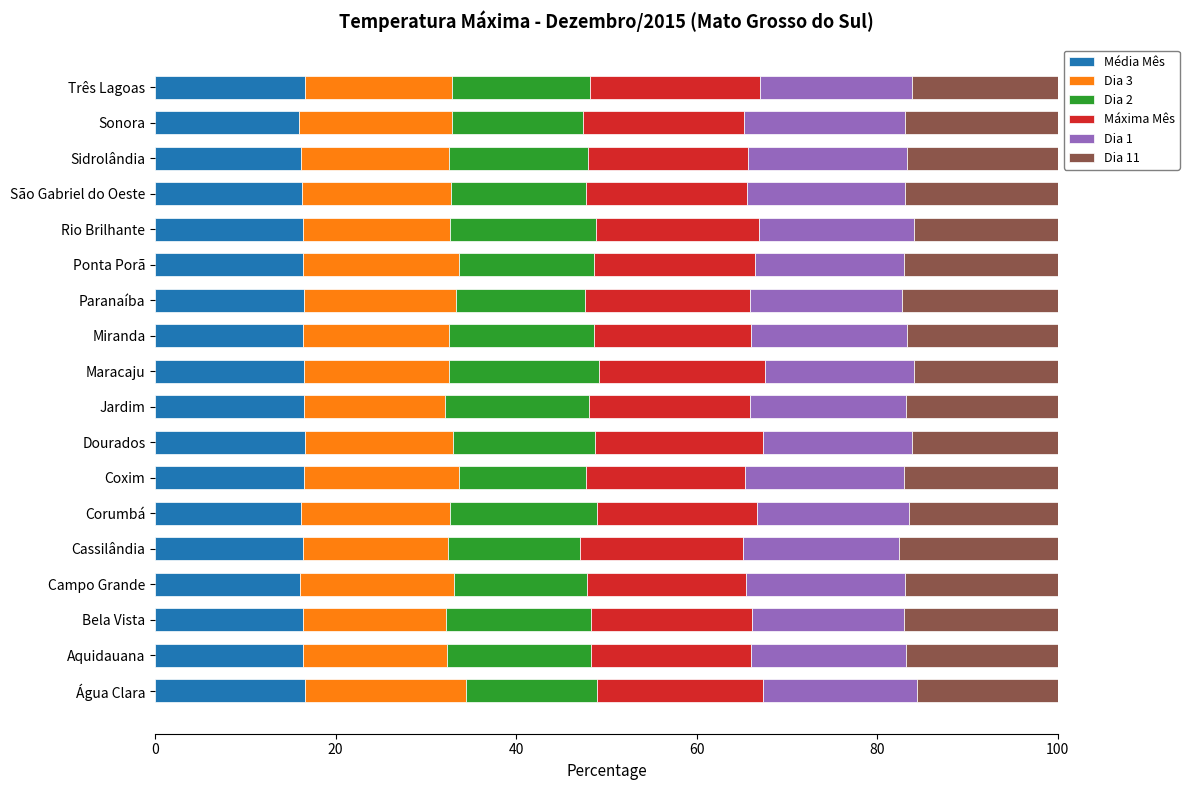

What is the average value of the Média Mês series?

16.4